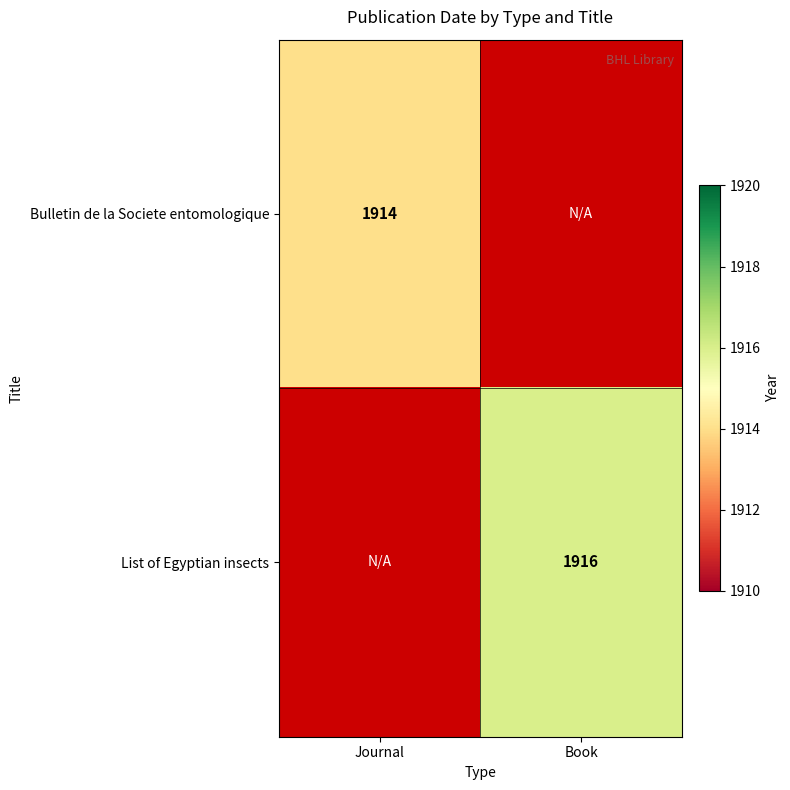

Is it true that List of Egyptian insects equals 1916 at Book?

True